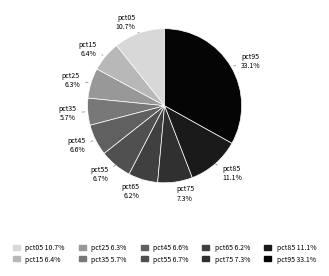

Which category has the biggest portion of the pie?

pct95